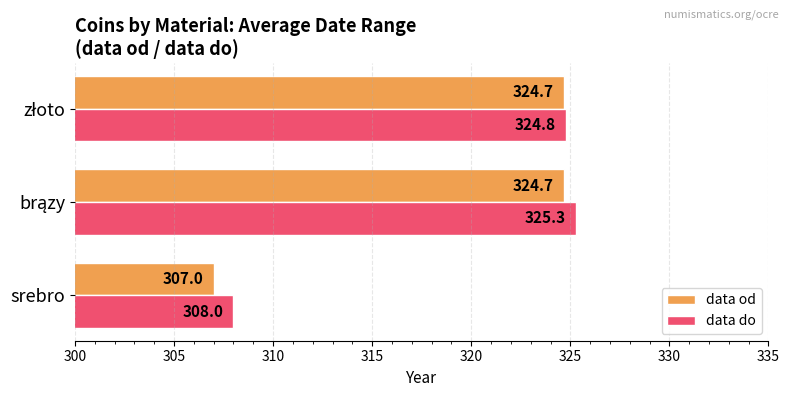

Which series has the widest spread of values?

data od